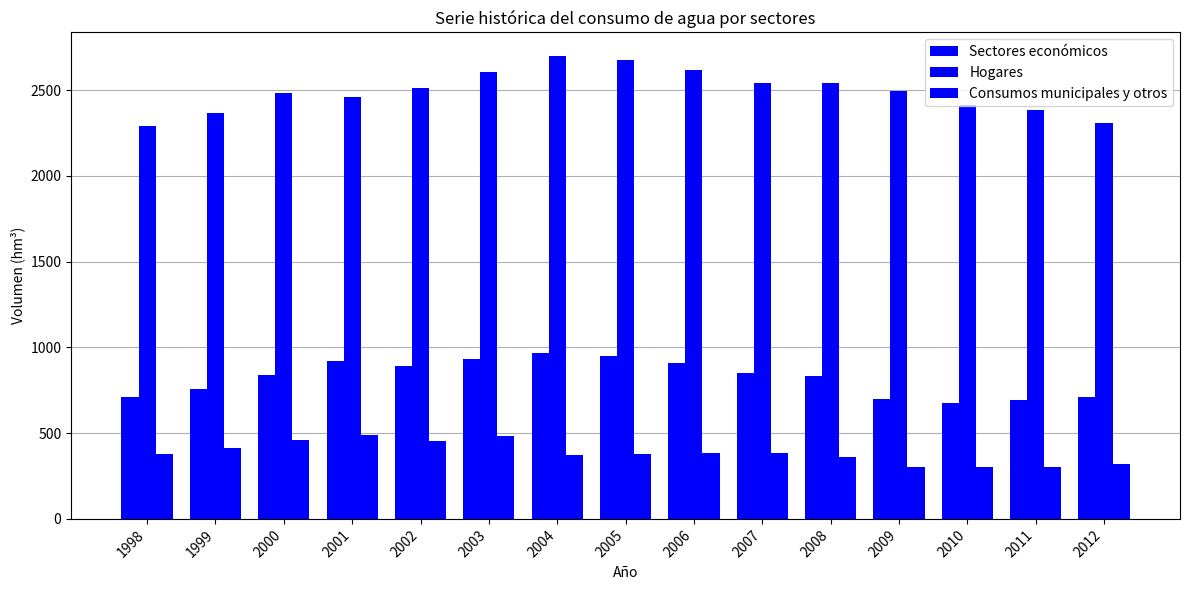

What is the greatest value displayed?

2700.9